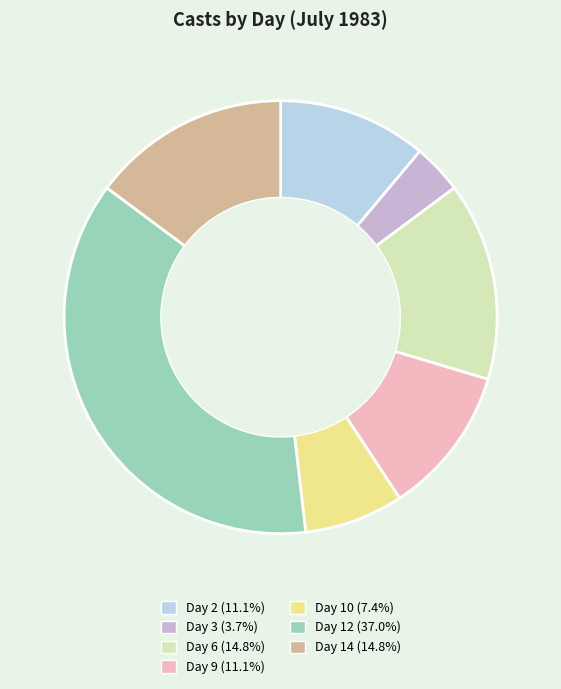

Which category has the smallest portion of the pie?

Day 3